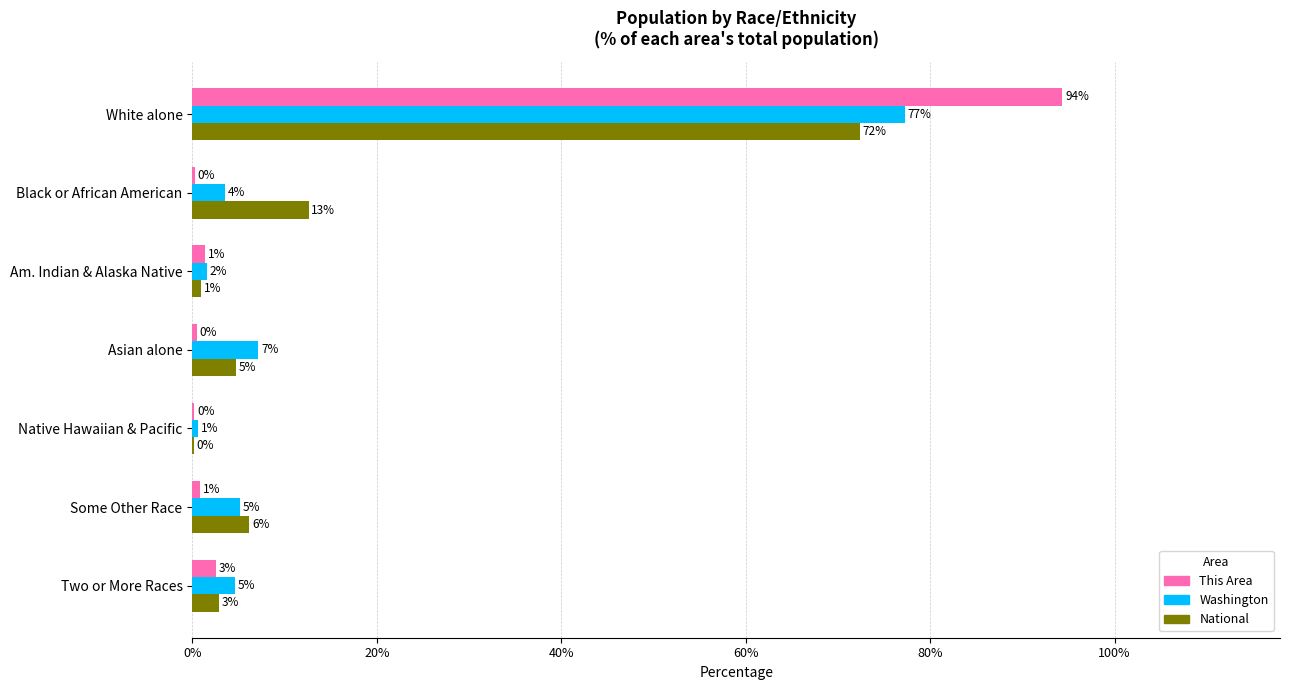

Rank the series by their maximum value, from highest to lowest.

This Area, Washington, National